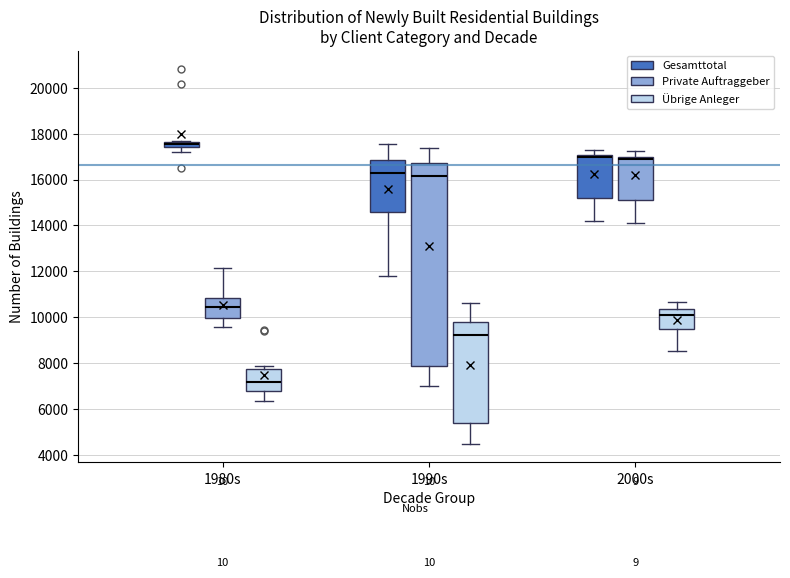

Which box is the tallest, from its lower edge to its upper edge?

1990s (Private Auftraggeber)